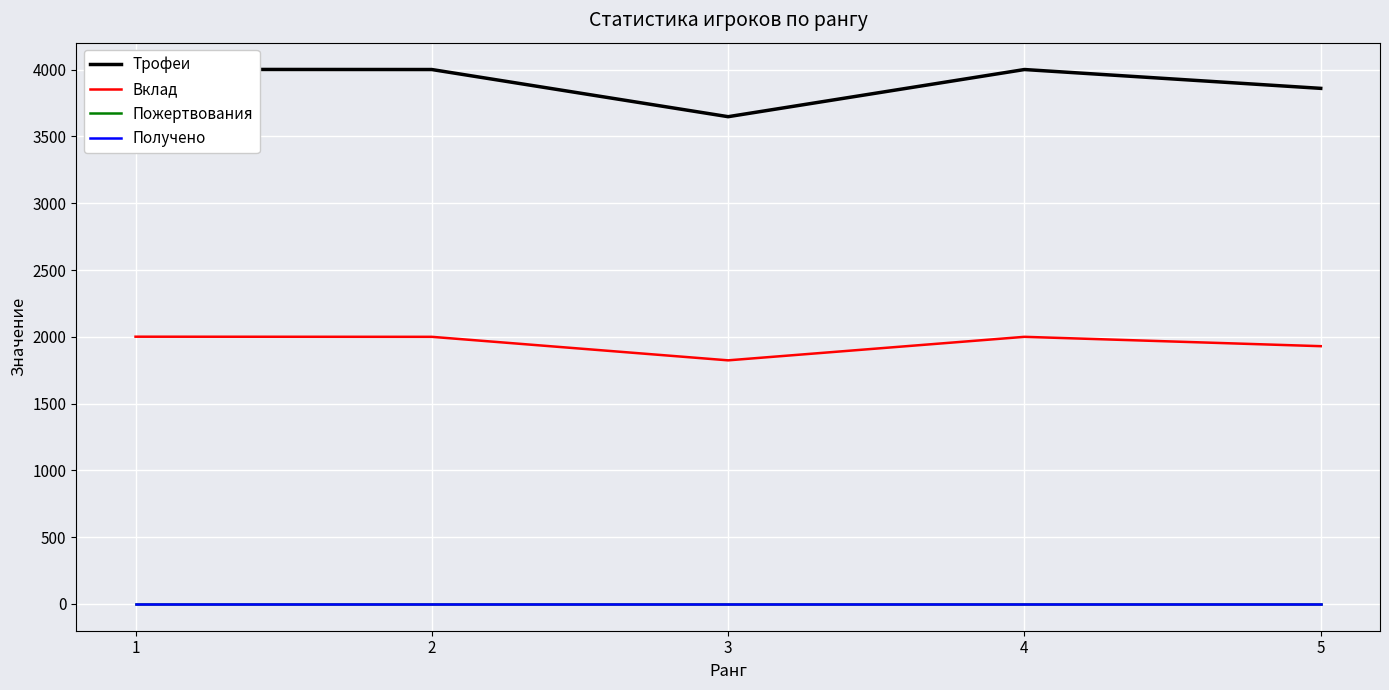

What is the sum of the Вклад values at 5 and 3?

3754